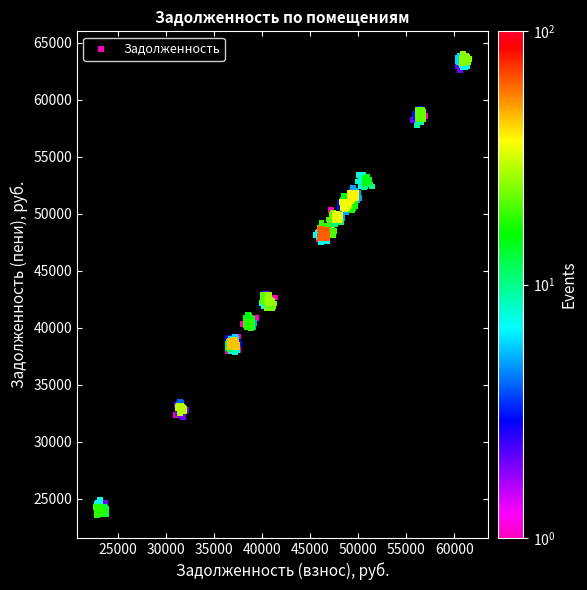

What is the range of X values (max minus min)?

38837.3